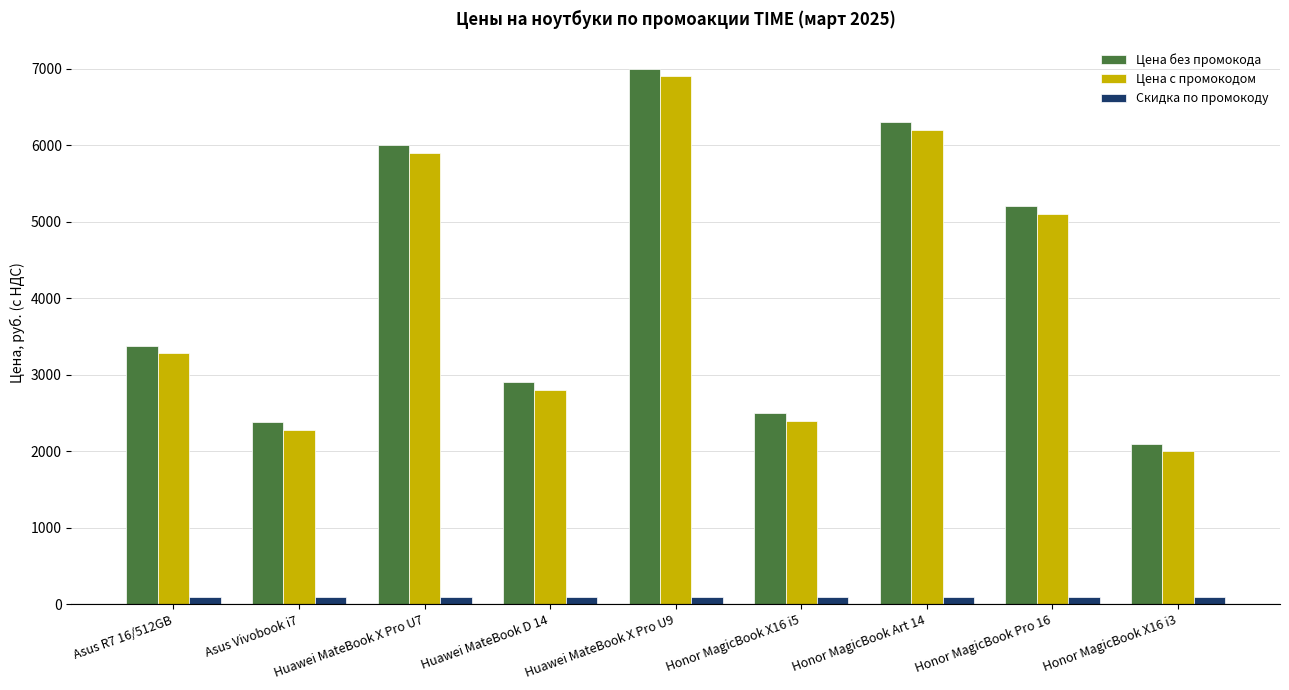

Are the bars grouped side by side (vs. stacked)?

Yes